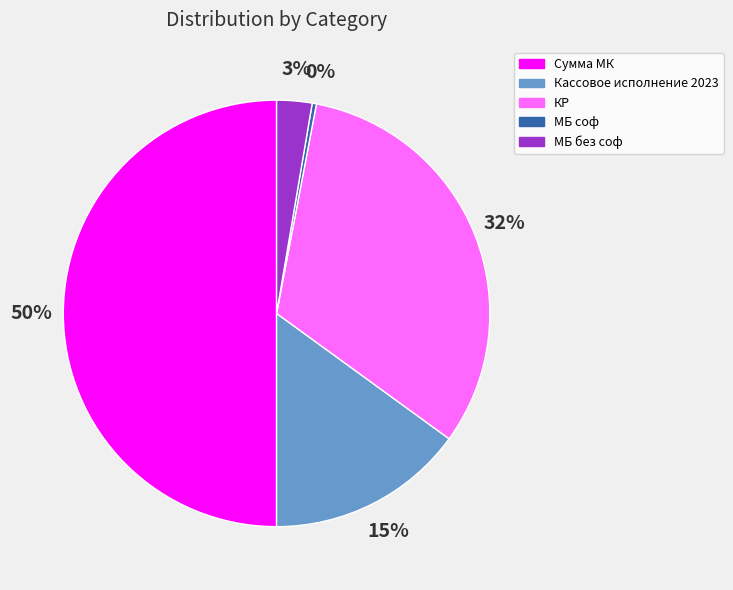

Combined, do Кассовое исполнение 2023 and КР account for over 50%?

No